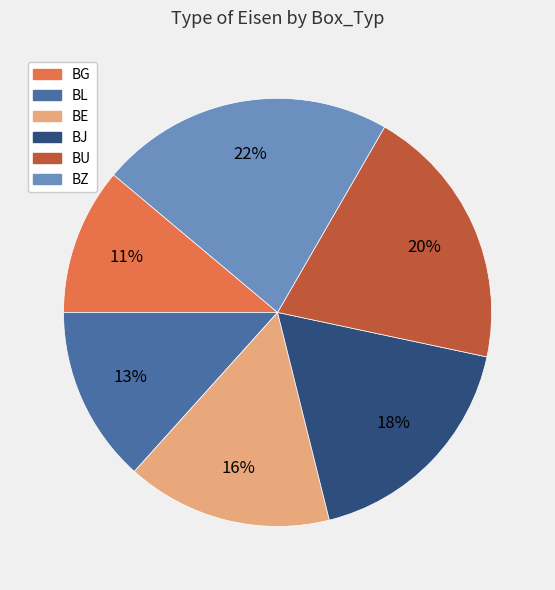

Approximately how many times larger is the value at BG compared to BE?

0.7